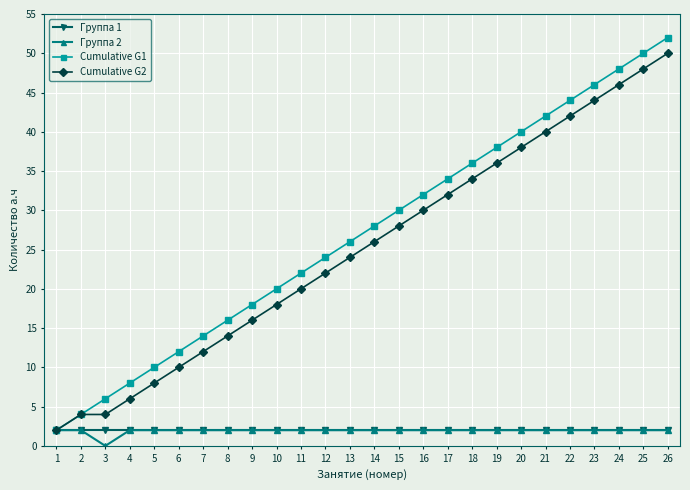

Which series has the widest spread of values?

Cumulative G1